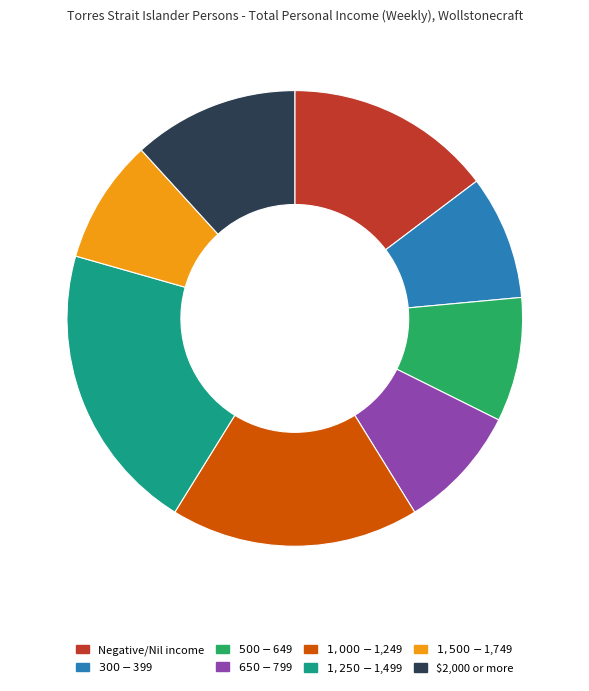

The Negative/Nil income slice represents 29% of the pie. True or false?

False